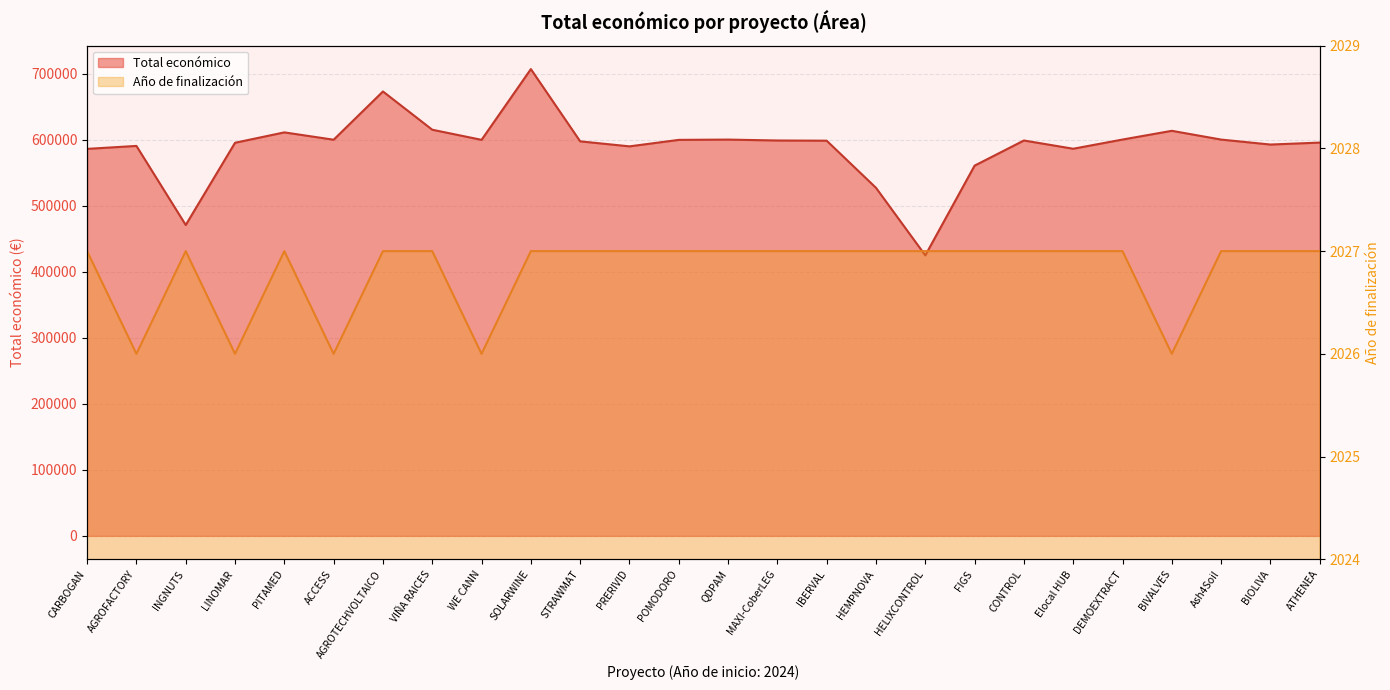

True or false: Año de finalización has more than 2 interior local peaks.

False